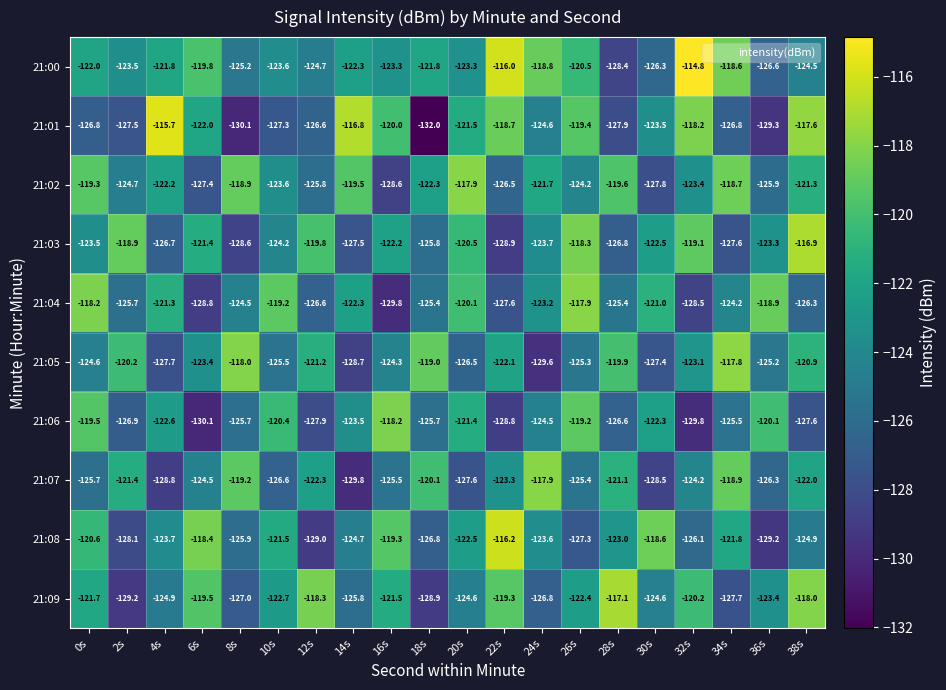

What is the difference between the maximum and second lowest values in the 21:09 series?

11.8